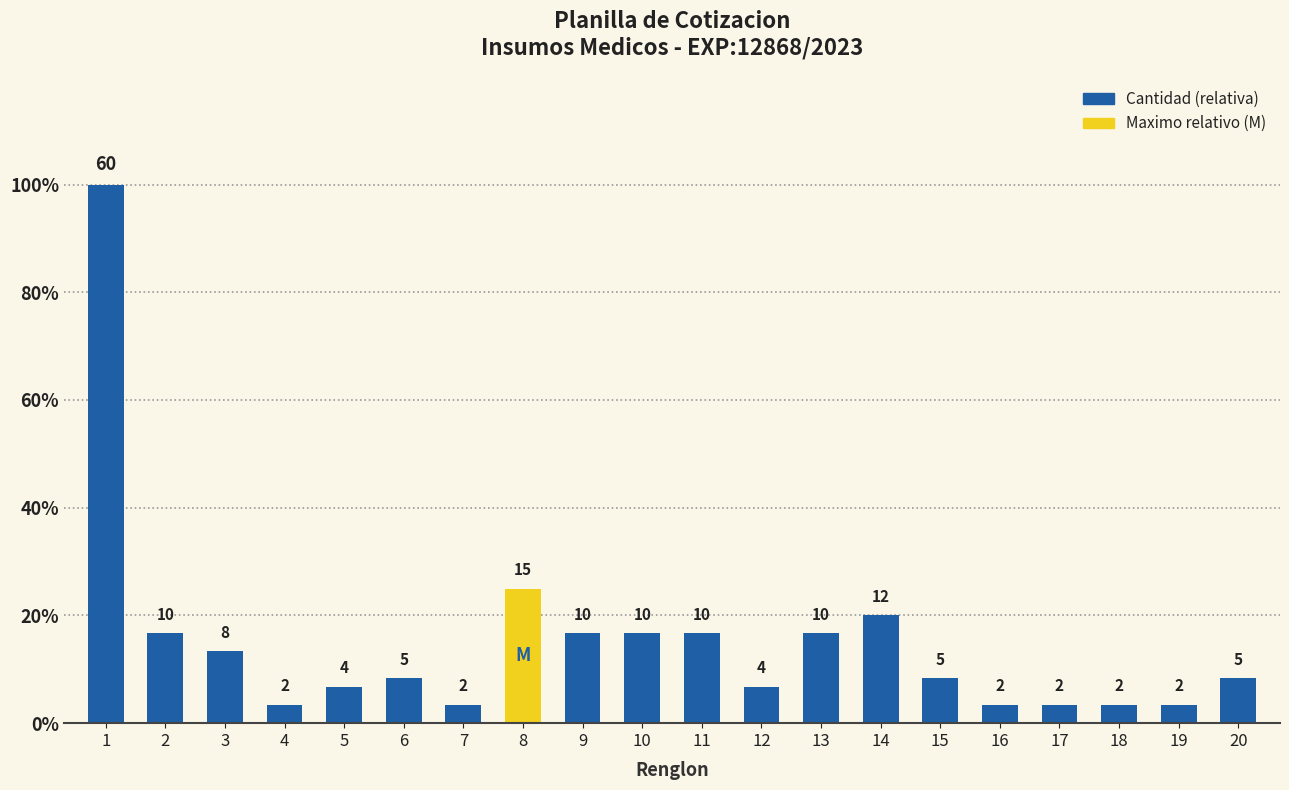

How many bars are there in total?

20